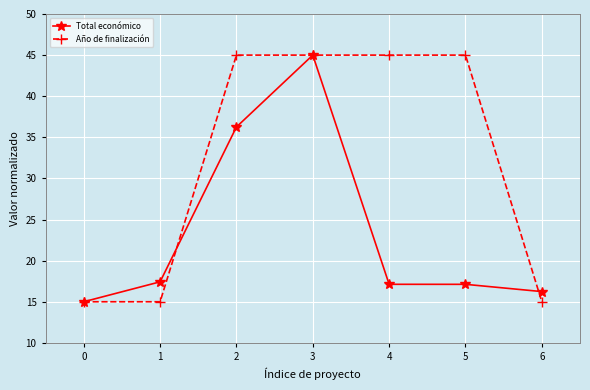

What is the spread (max minus min) of values at 2?

8.7